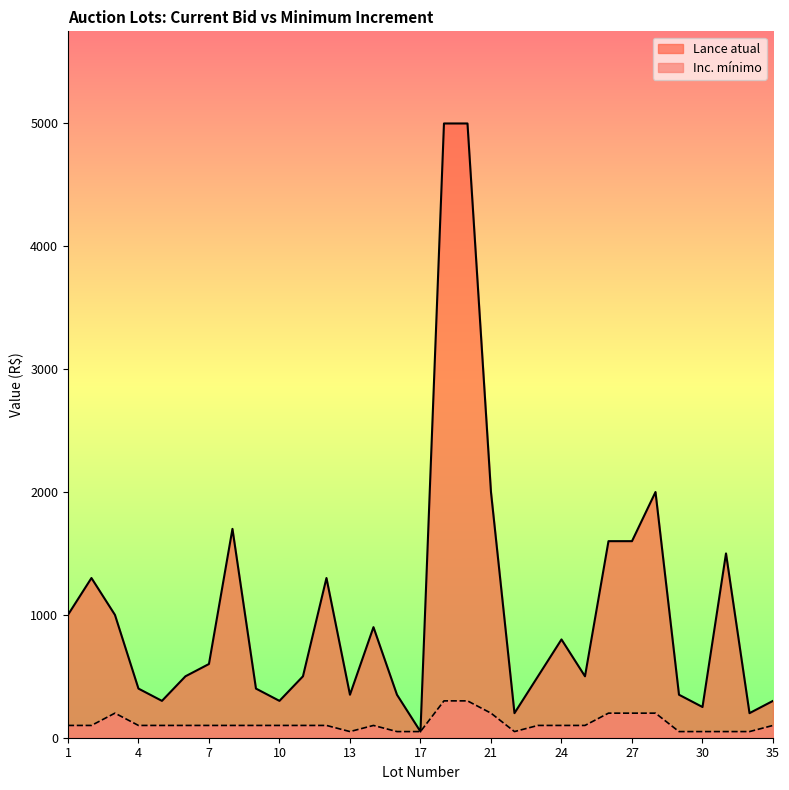

What is the difference between the maximum and minimum values in the Lance atual series?

4950